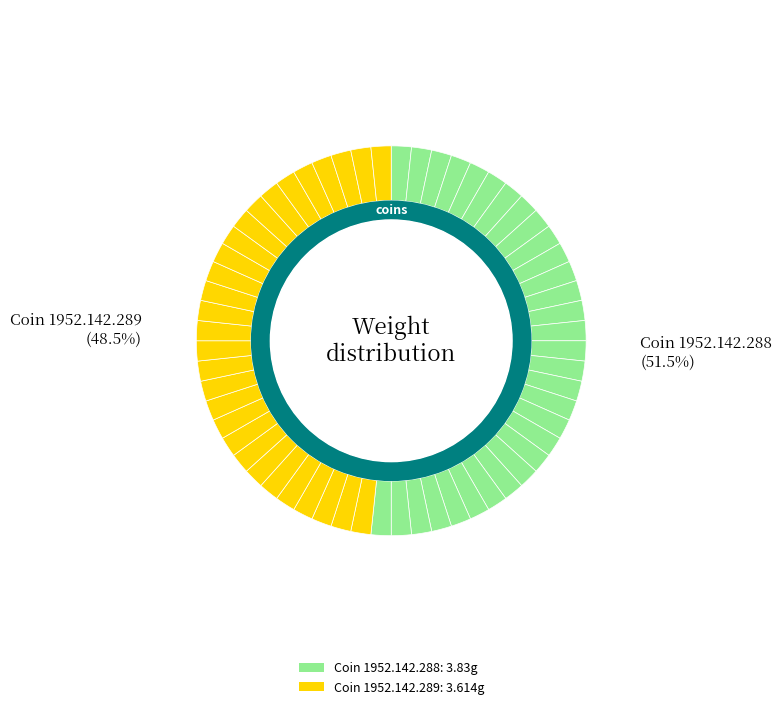

True or false: 1952.142.289 accounts for 54% of the total.

False